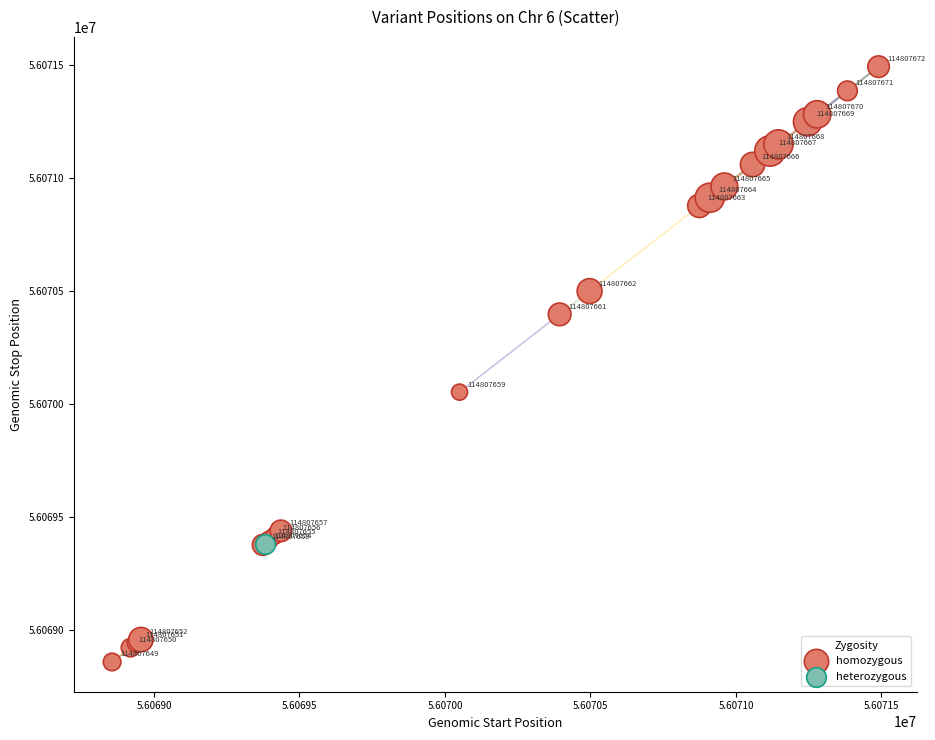

What are all the series names shown in the legend?

homozygous, heterozygous